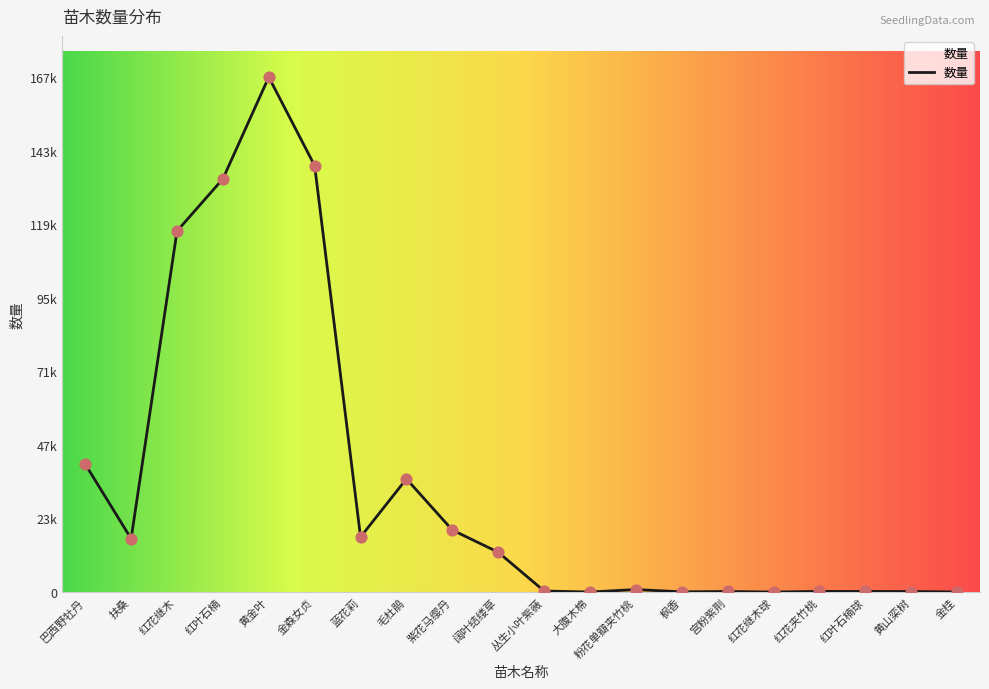

What is the ratio of the value at 紫花马缨丹 to the value at 宫粉紫荆?

108.0